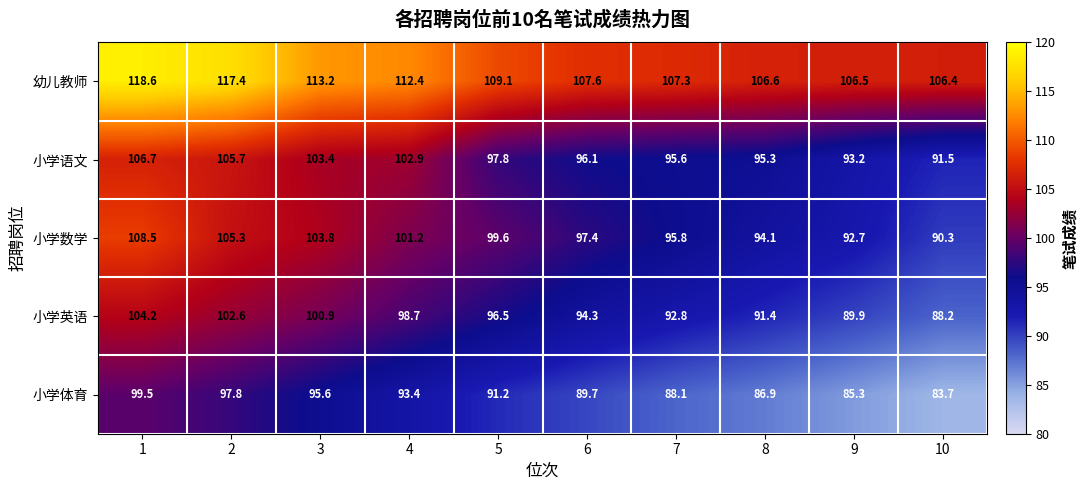

Rank the series at 4 from lowest to highest value.

小学体育, 小学英语, 小学数学, 小学语文, 幼儿教师